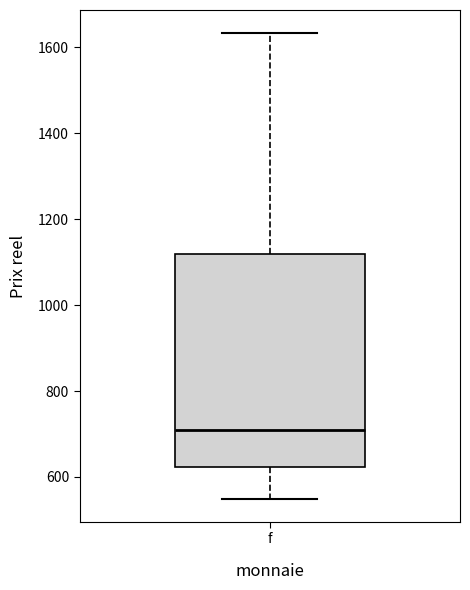

Where is the upper edge of the box for f on the y-axis? The values are not printed on the chart, so give them approximately, as read against the axis.

1120